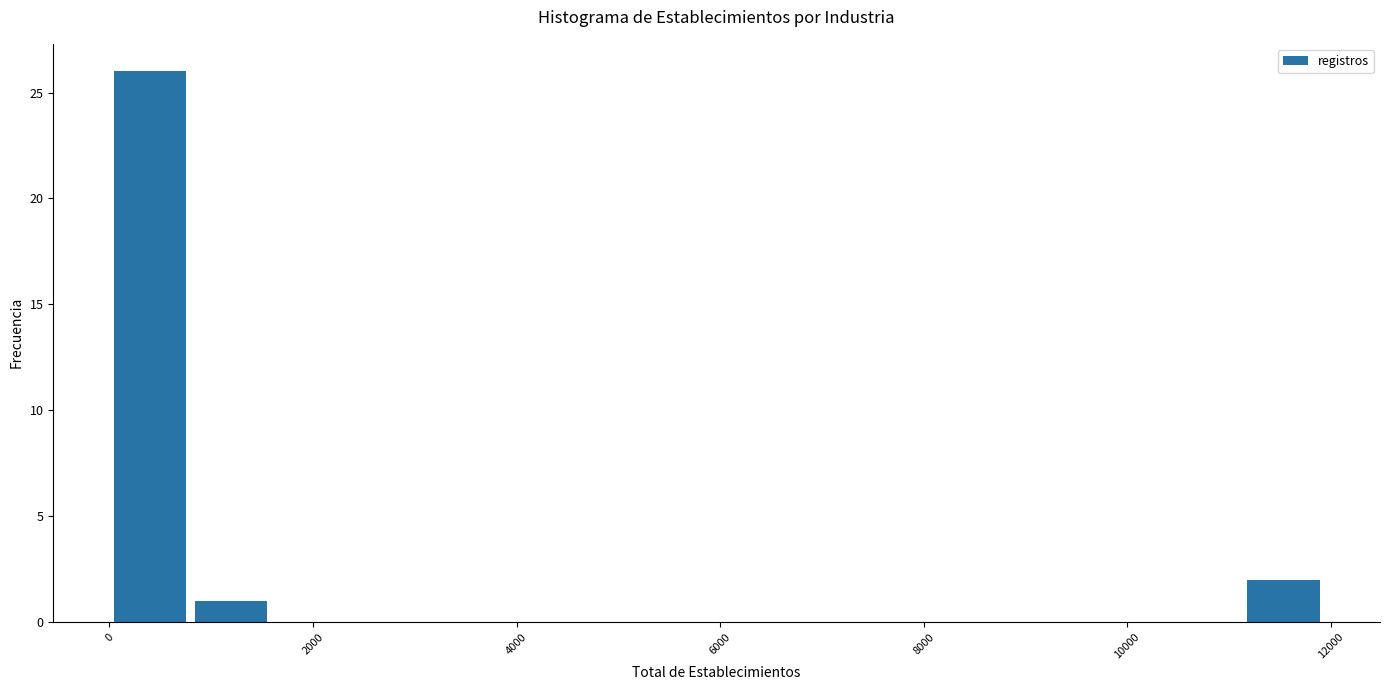

Around what value on the x-axis is the tallest bar? Give the approximate position of its centre, as read against the axis.

400